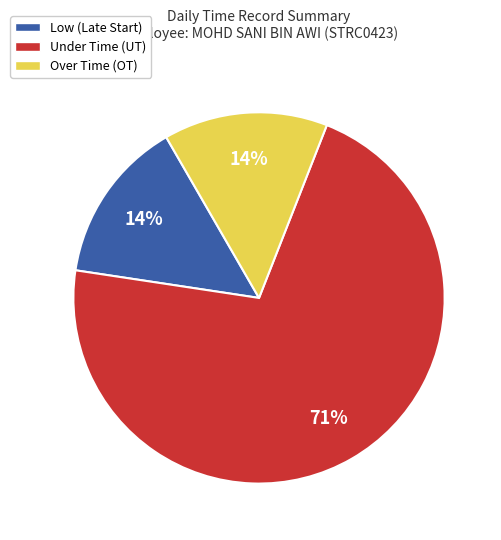

The Over Time (OT) slice represents 5% of the pie. True or false?

False